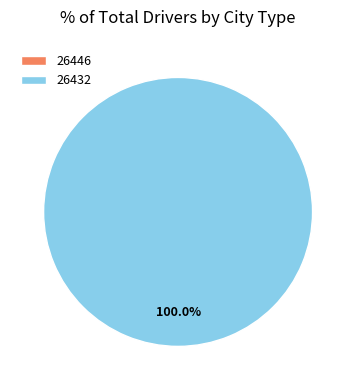

Is it true that 26432 is 100% of the pie?

True